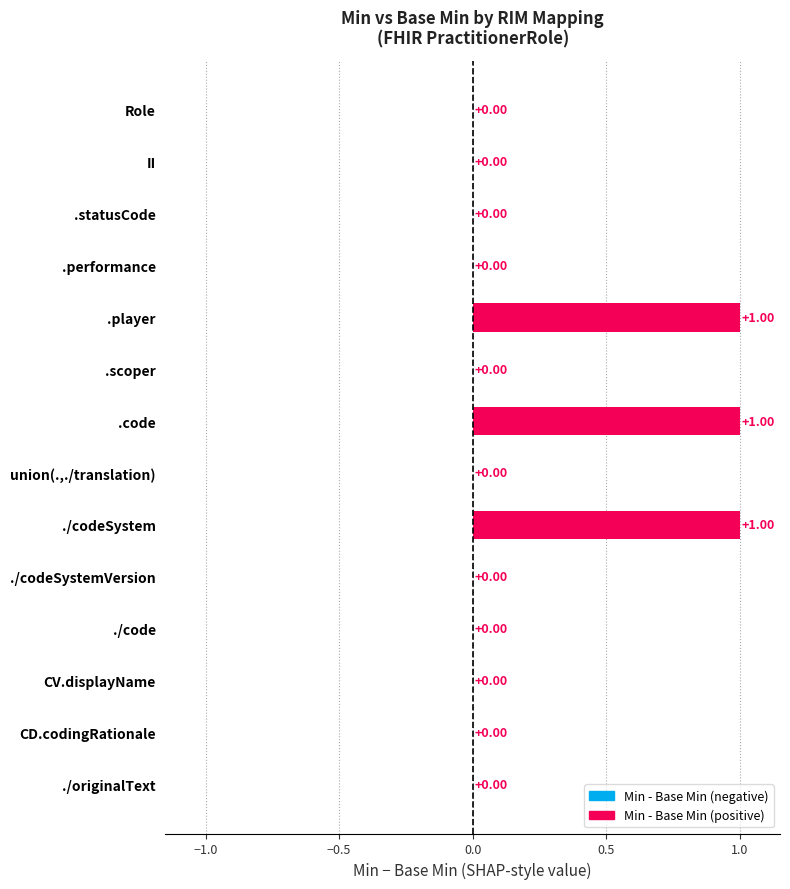

What is the sum of all values?

3